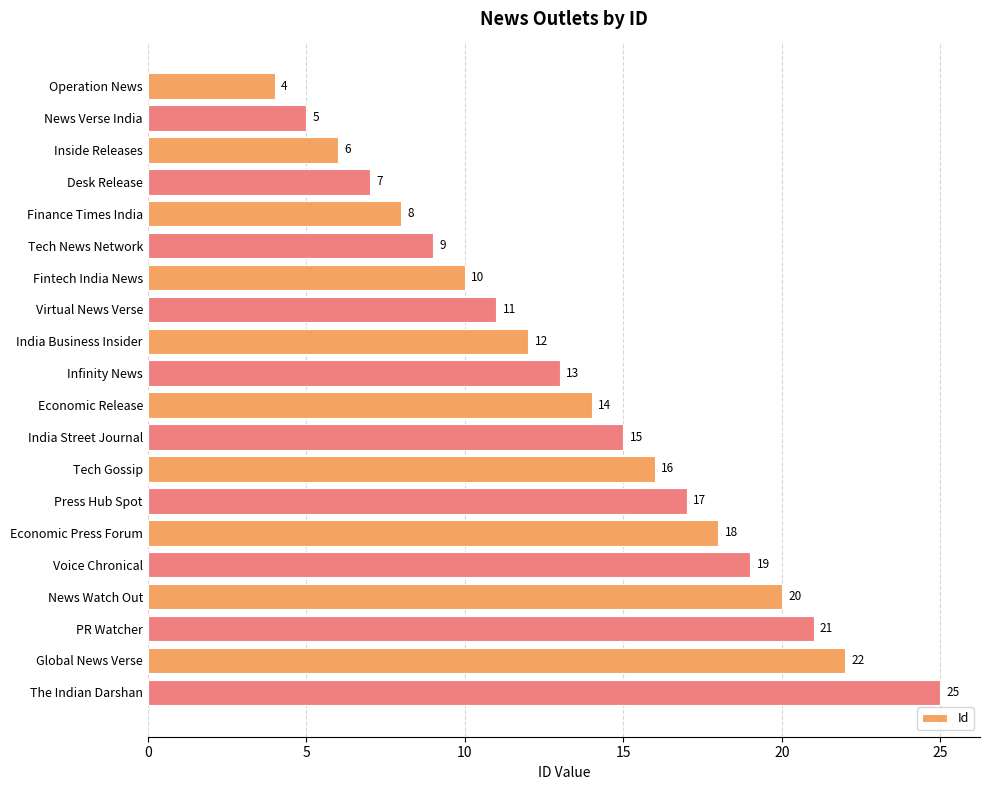

True or false: the data shows 21 at India Business Insider.

False